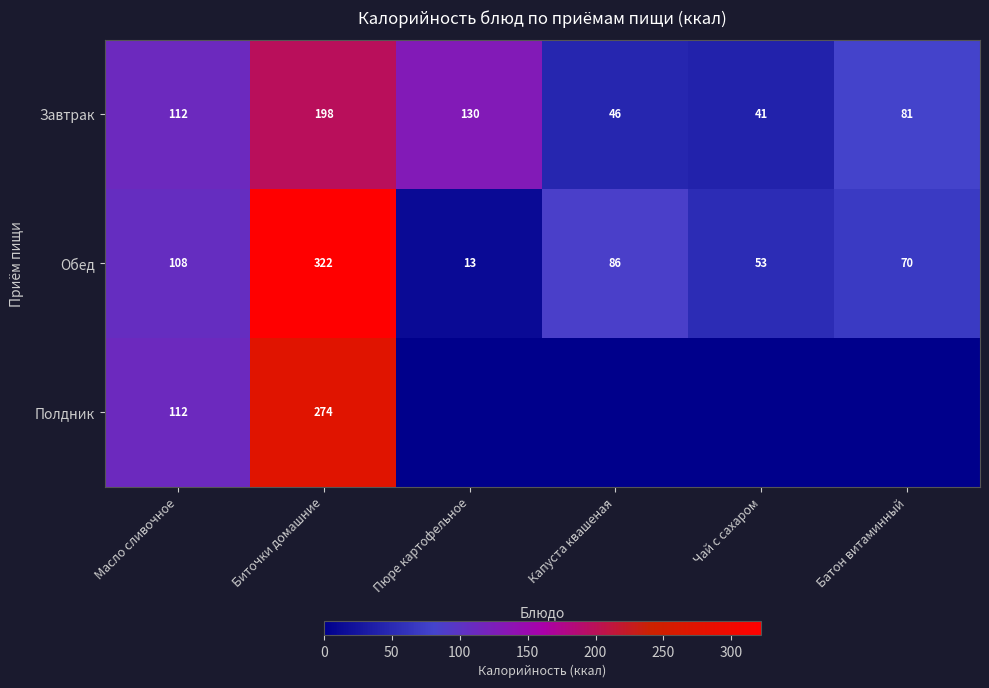

At how many categories does at least one series exceed 231?

1